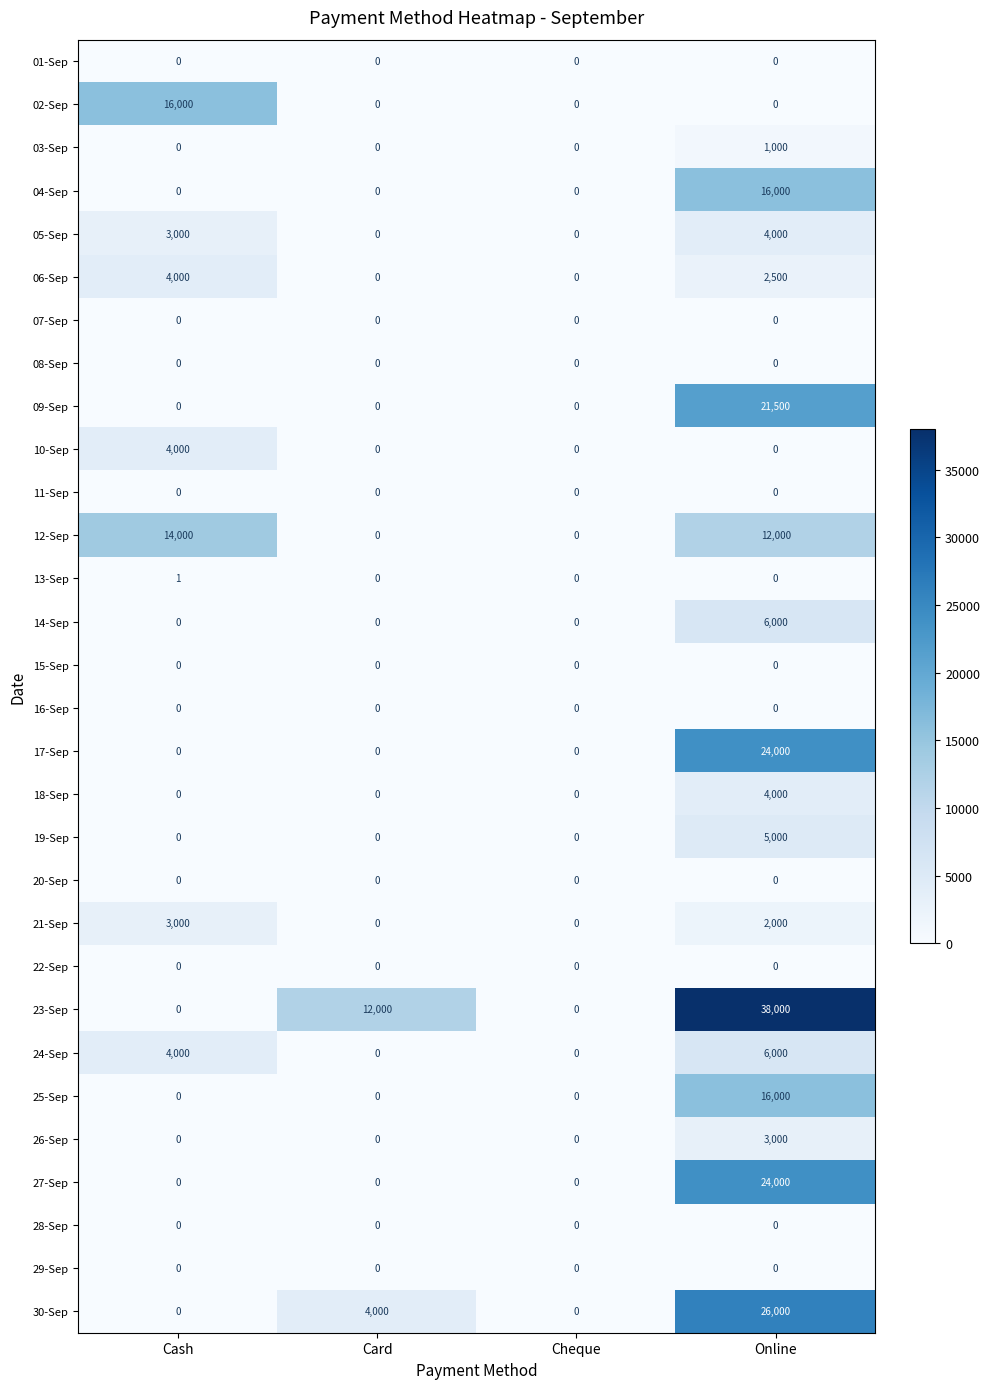

At which category does the chart reach its peak across all series?

Online